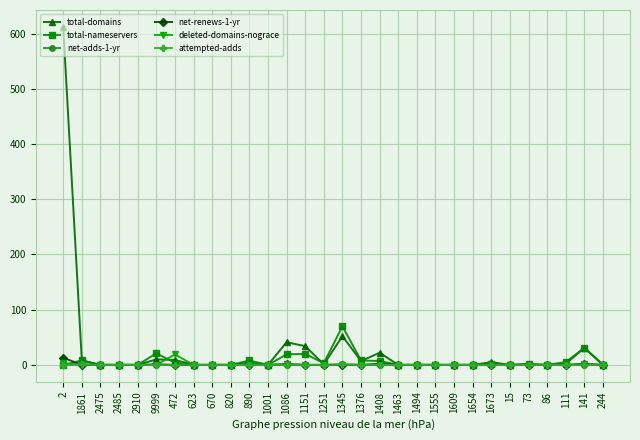

Which series changed the most between 1861 and 141?

total-domains